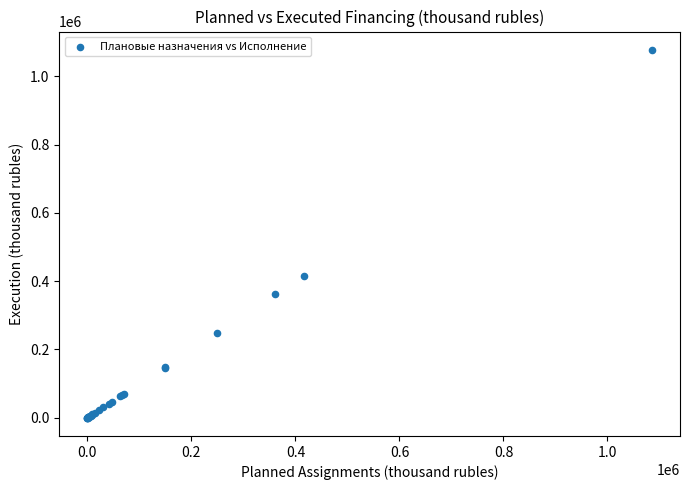

What Y value in the scatter plot is closest to 538650?

415984.0